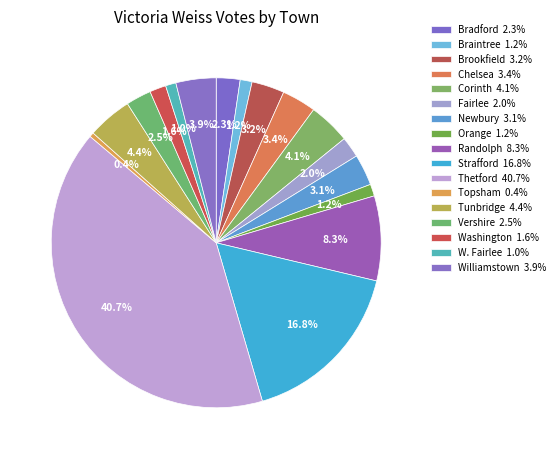

True or false: Orange accounts for 9% of the total.

False